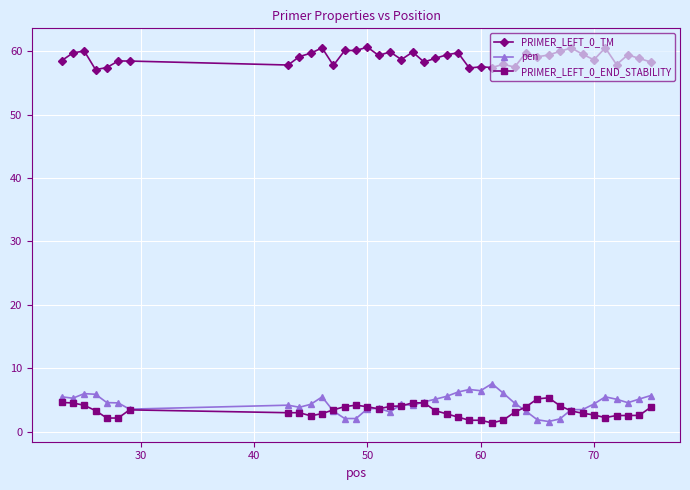

What is the highest value of the PRIMER_LEFT_0_END_STABILITY series?

5.4